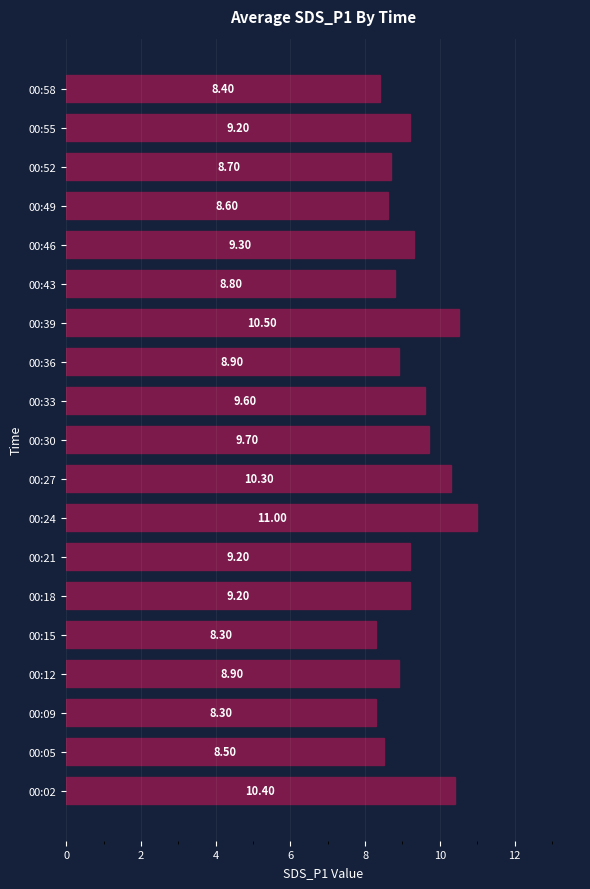

What is the smallest value displayed?

8.3